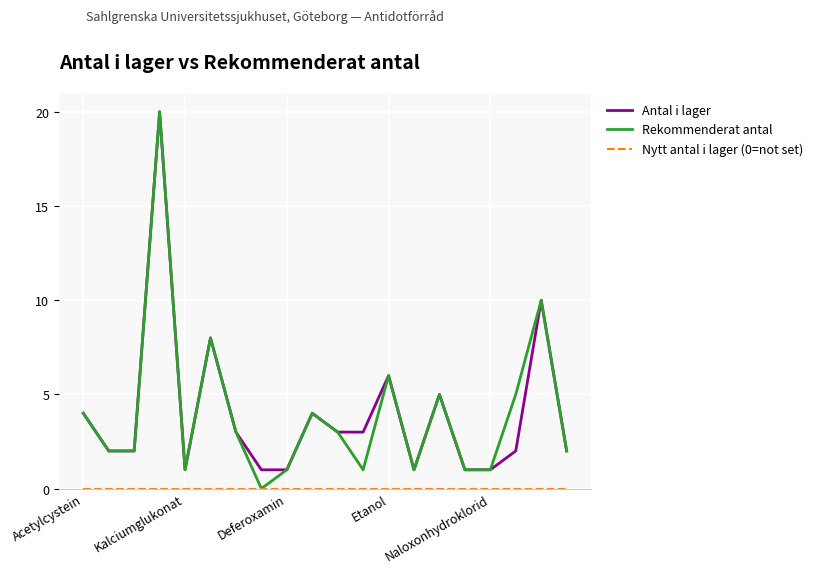

Which series has the widest spread of values?

Rekommenderat antal